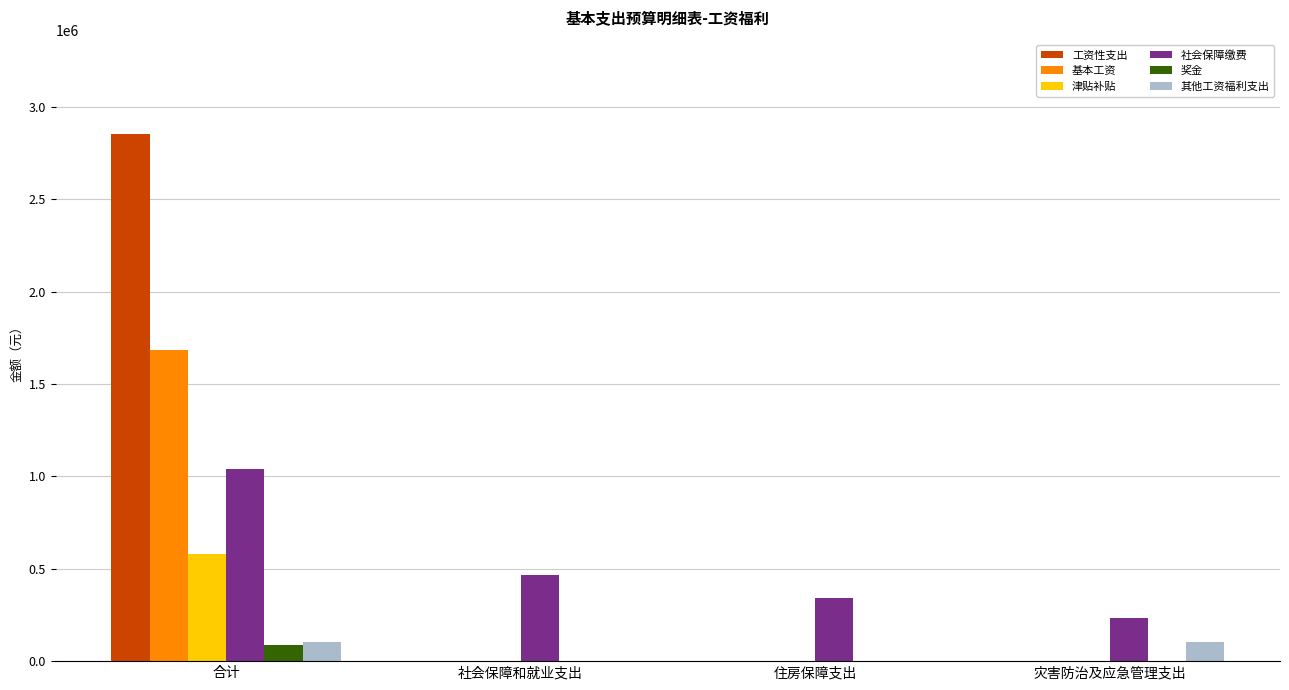

What is the sum of the 奖金 values at 住房保障支出 and 合计?

87530.0